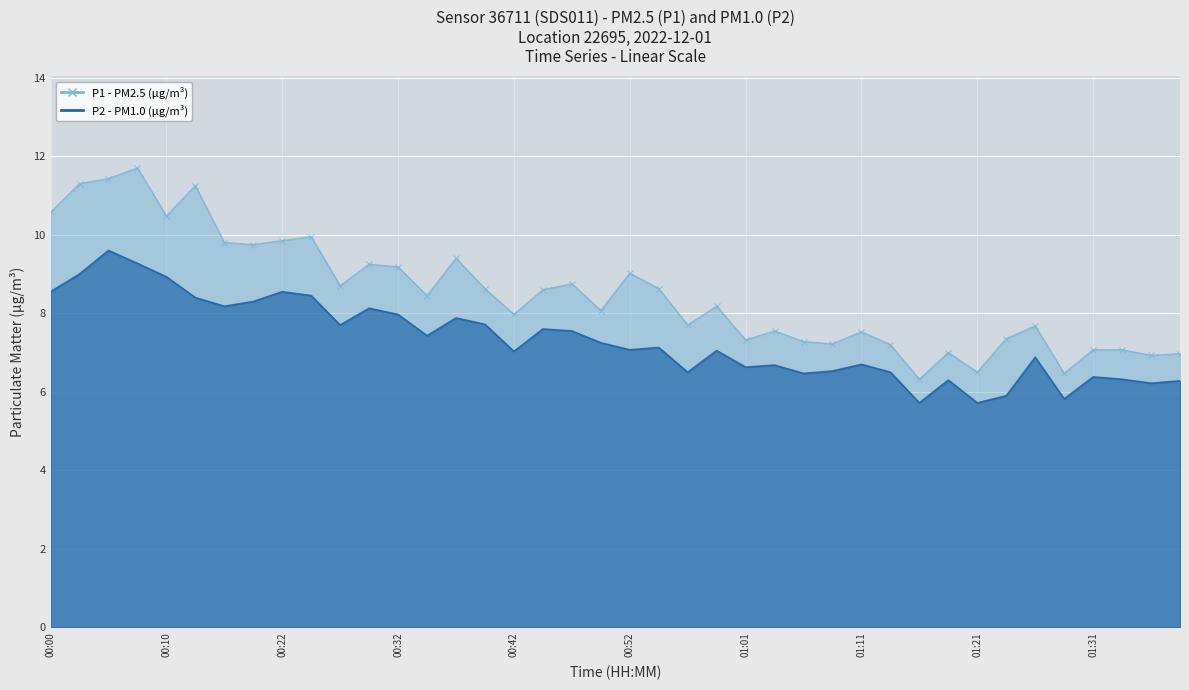

How many series are shown in this chart?

2